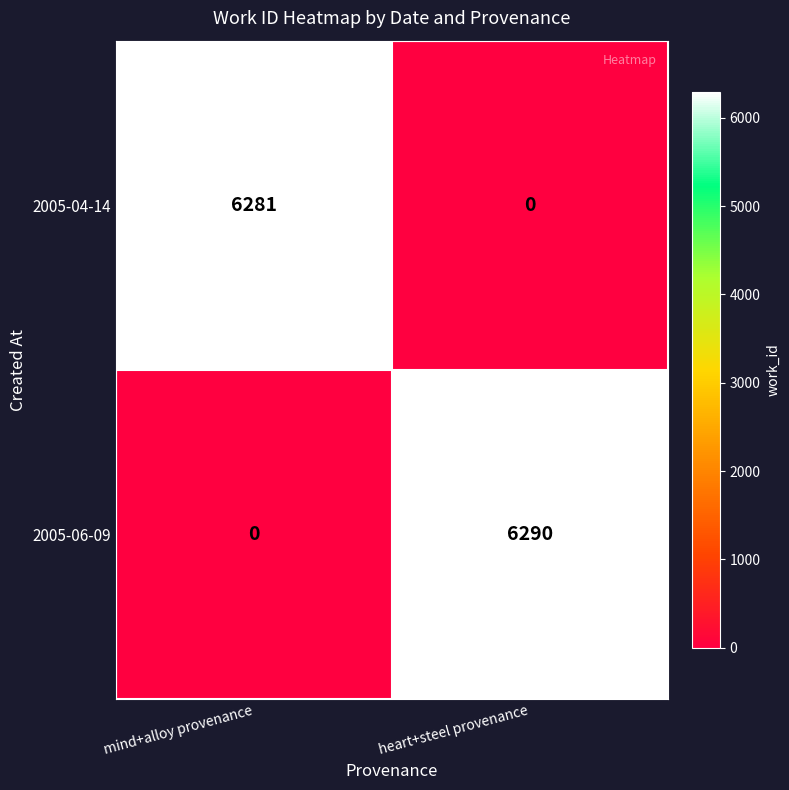

Which label corresponds to the largest value in the chart?

heart+steel provenance